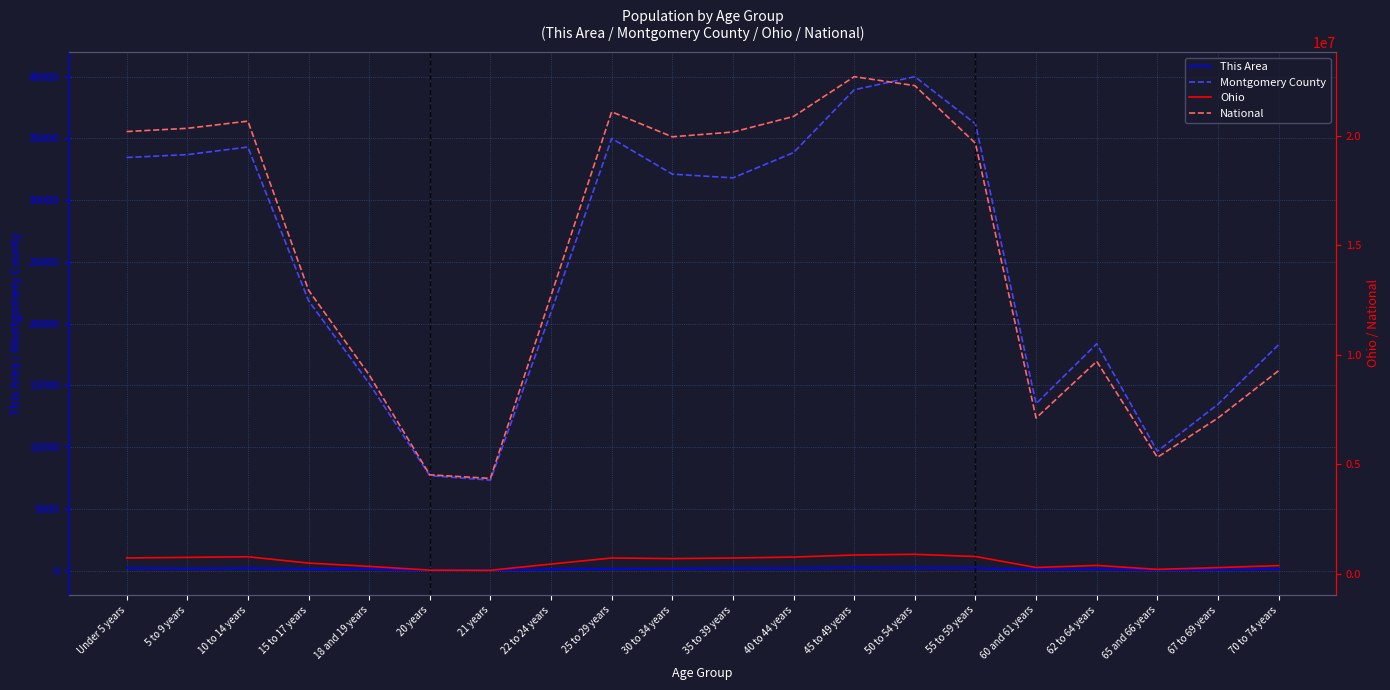

What is the label of the 8th point from the right?

45 to 49 years